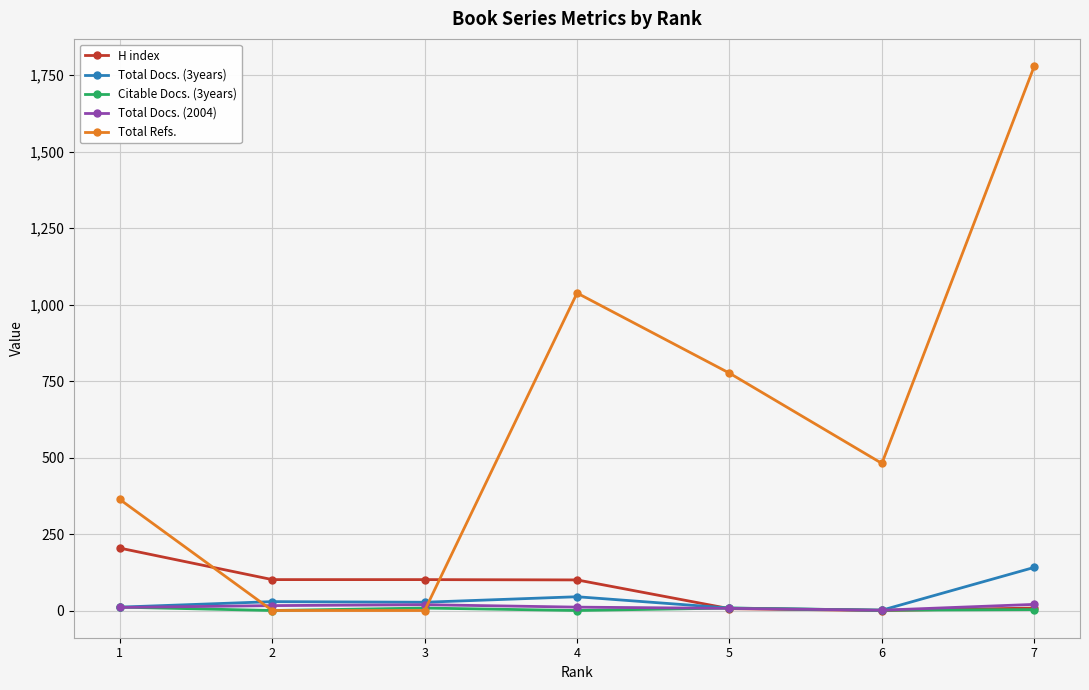

Which series changed the most between 1 and 5?

Total Refs.